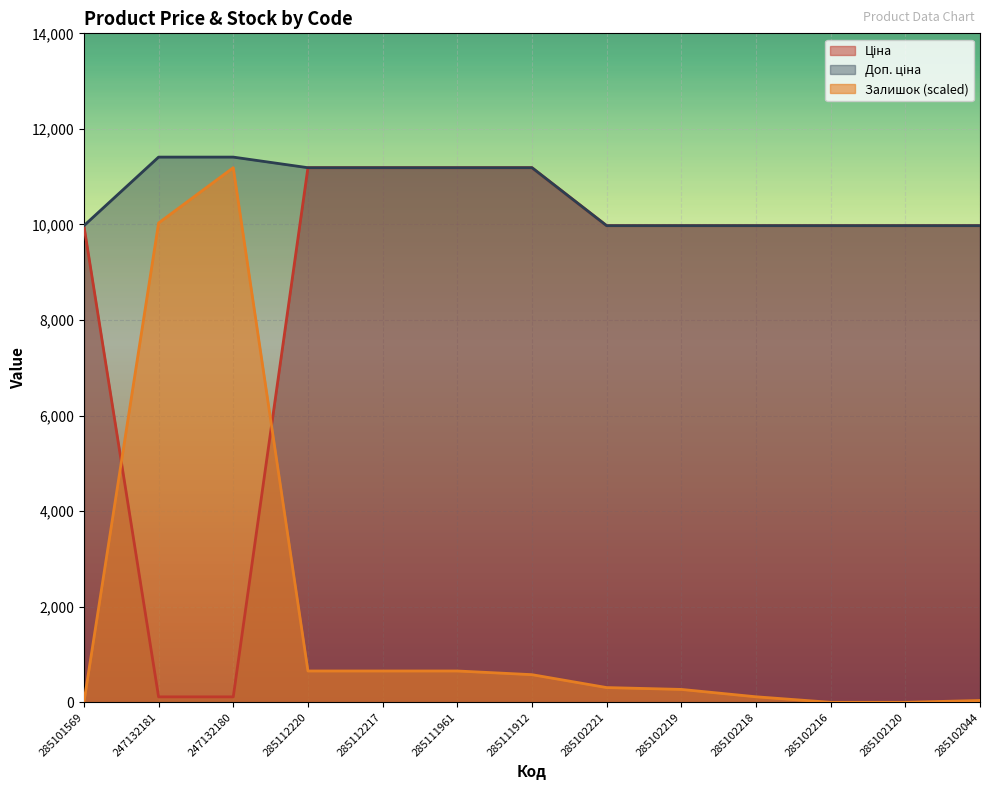

List the series in order of their overall mean, highest first.

Доп. ціна, Ціна, Залишок